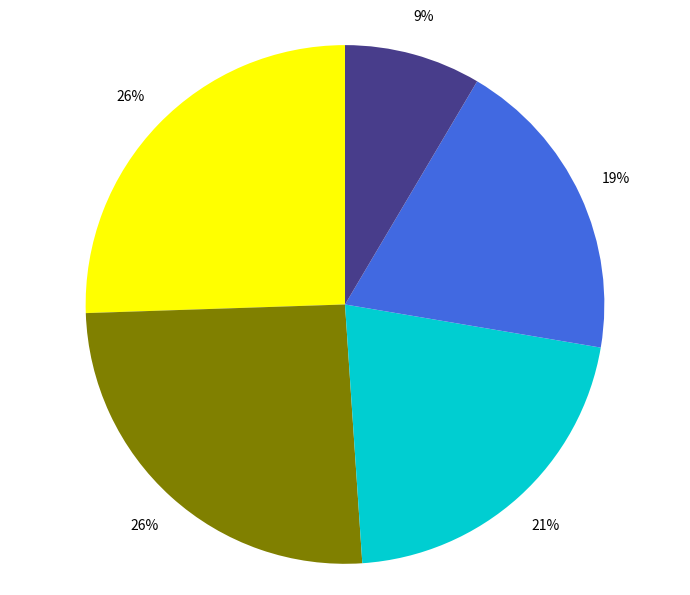

To the nearest percent, what is the difference between the largest and smallest slice percentages?

17%